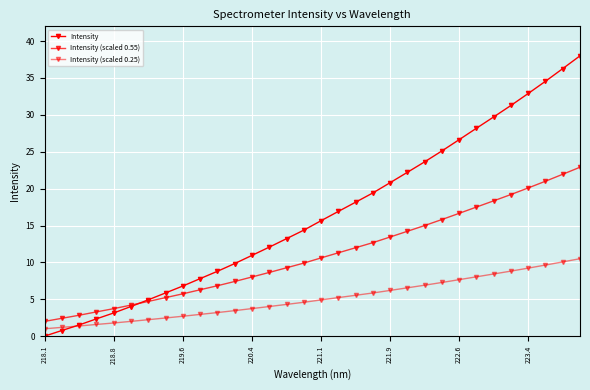

How many positive values does the Intensity series have?

31